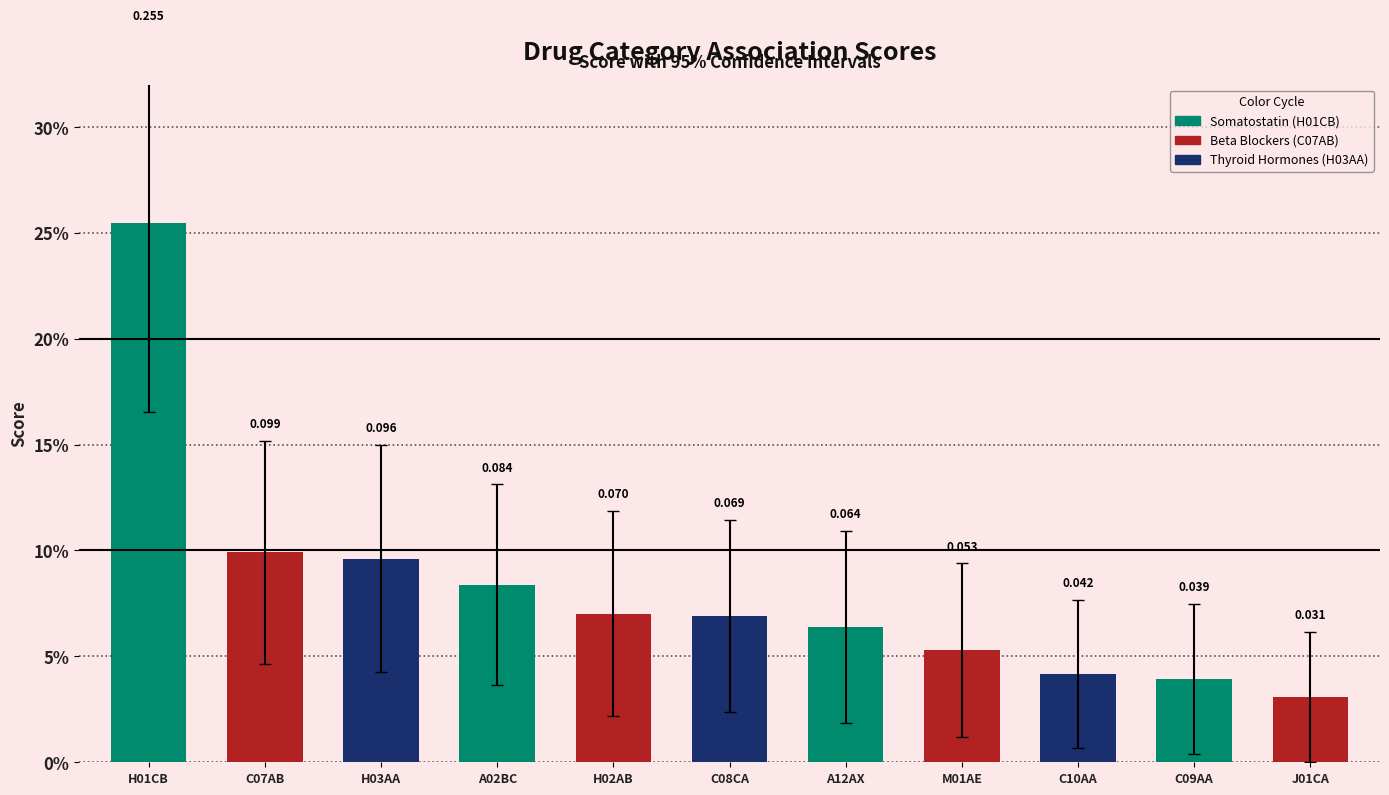

How many categories are shown in the chart?

11